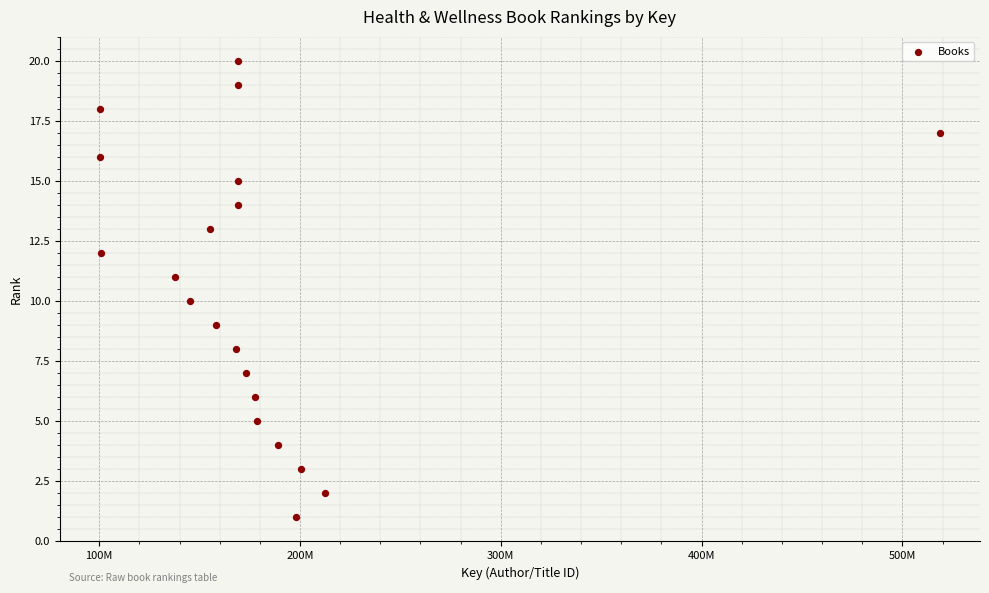

What is the range of X values (max minus min)?

418248303